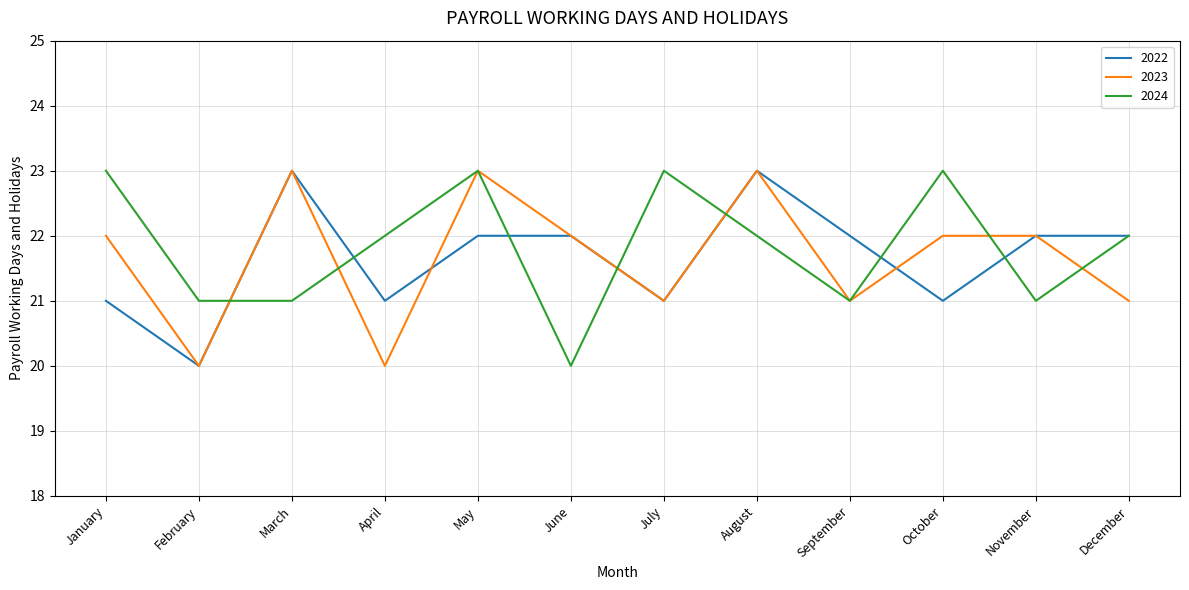

The 2024 series shows 21 at March. True or false?

True